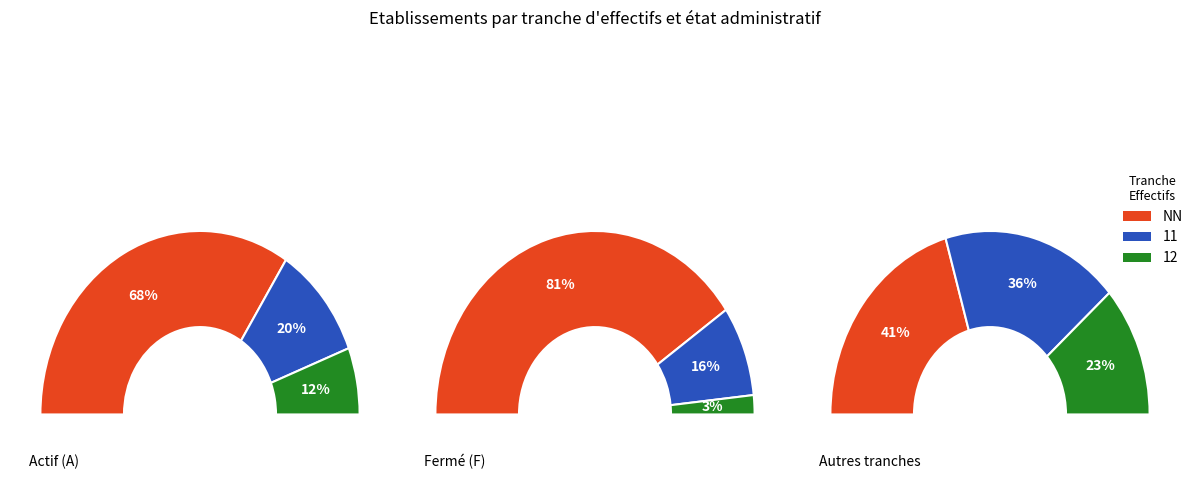

To the nearest percent, what percentage of the pie is 12?

7%